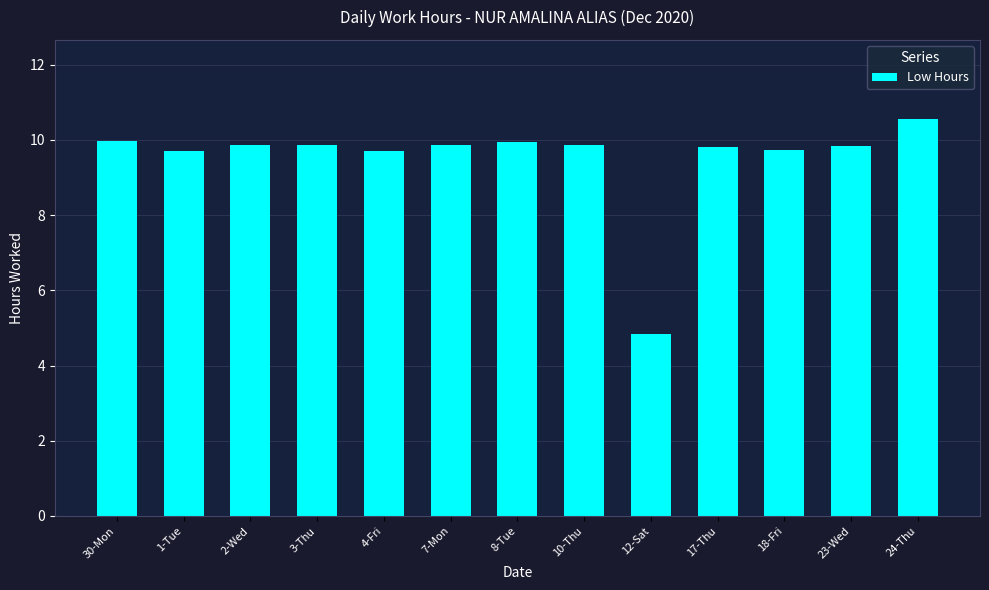

What is the sum of all values?

123.6